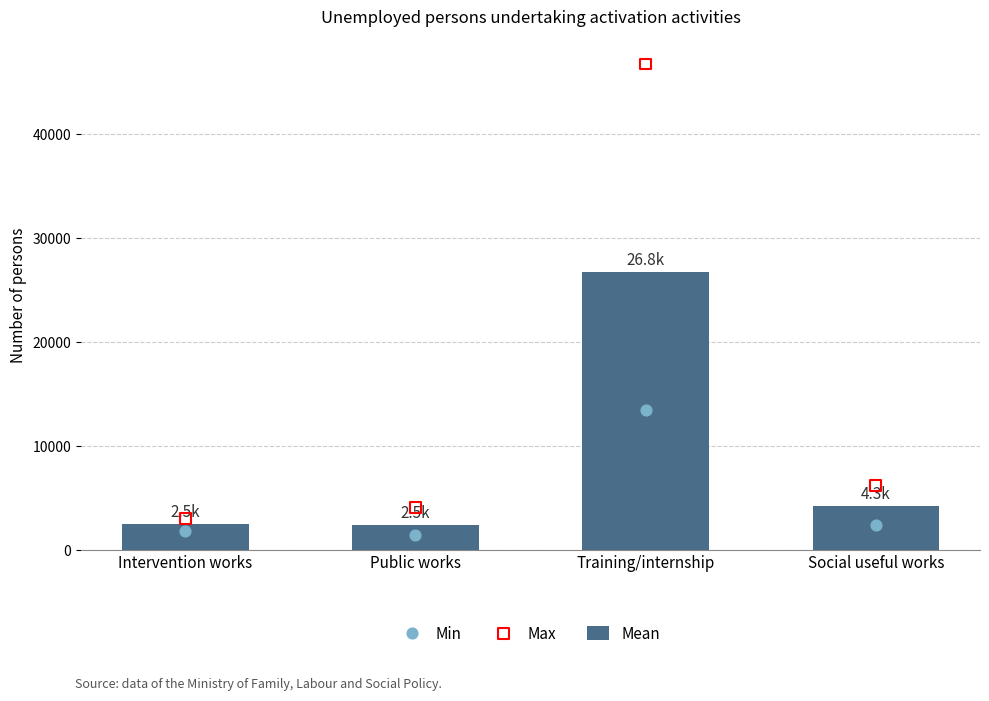

Is the value of Min at Social useful works greater than the value of Mean at Public works?

No